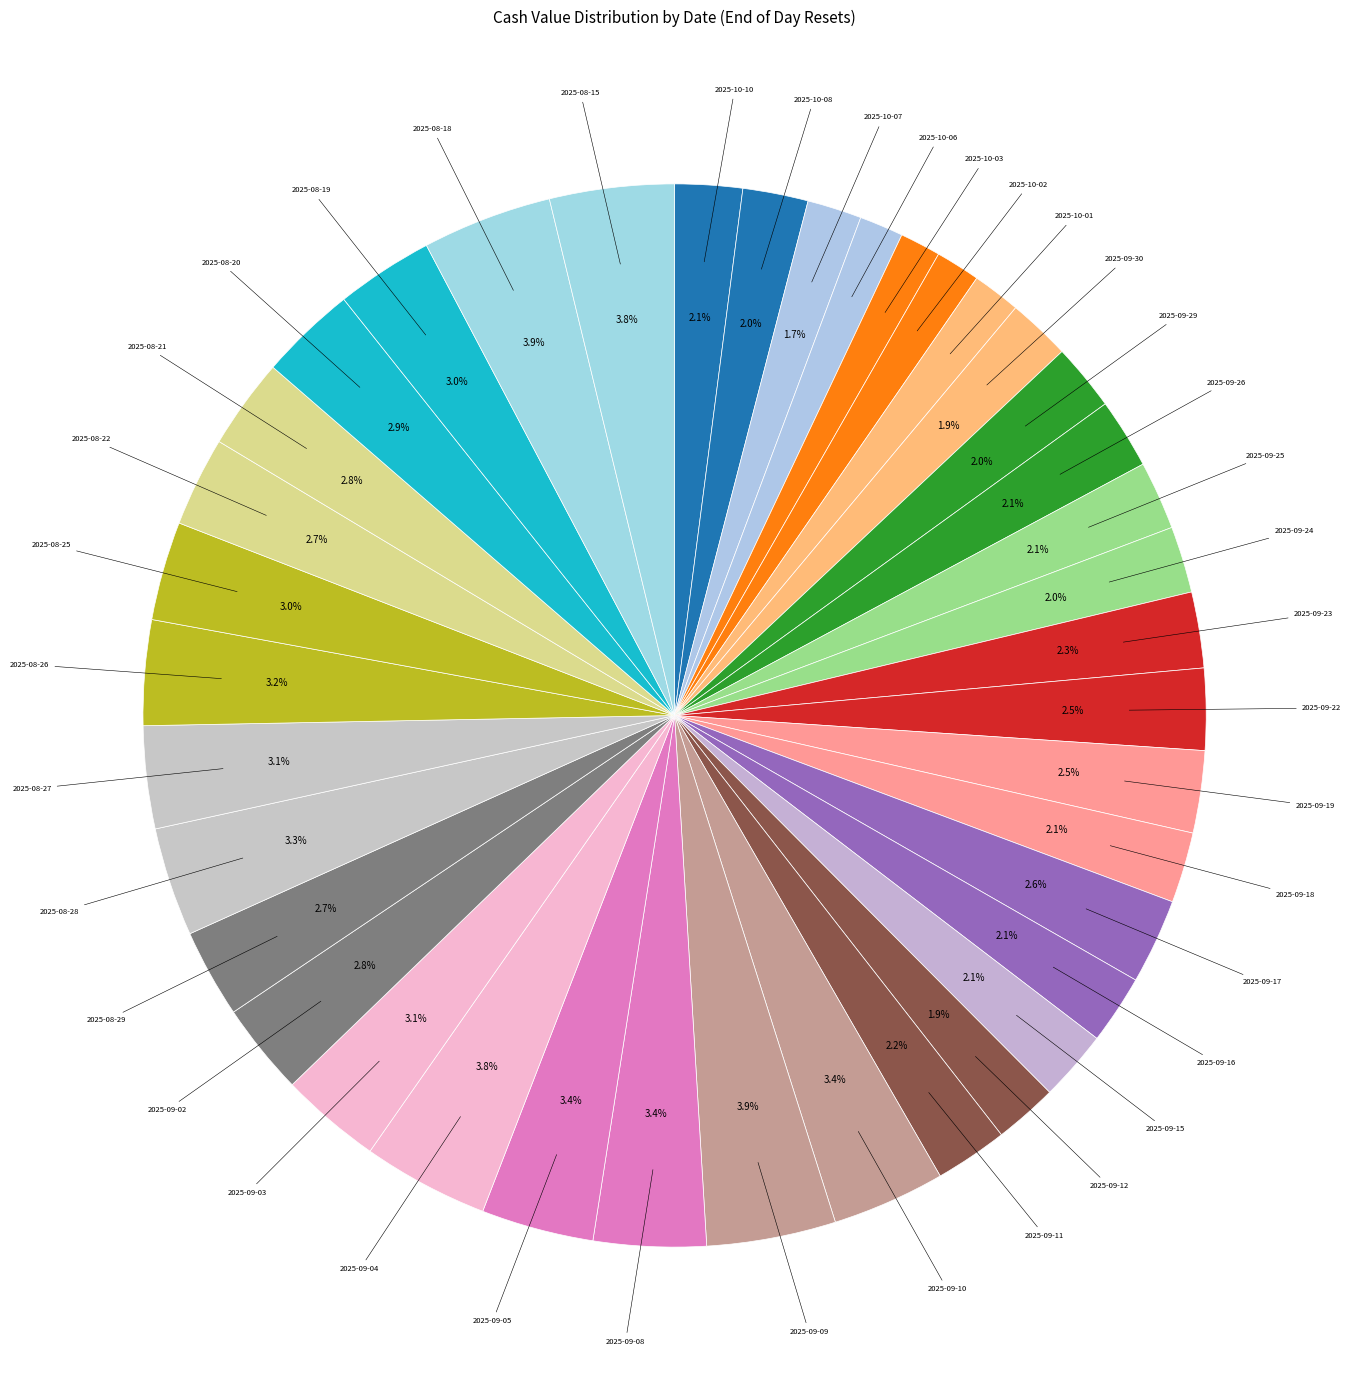

Which category has the smallest portion of the pie?

2025-10-03